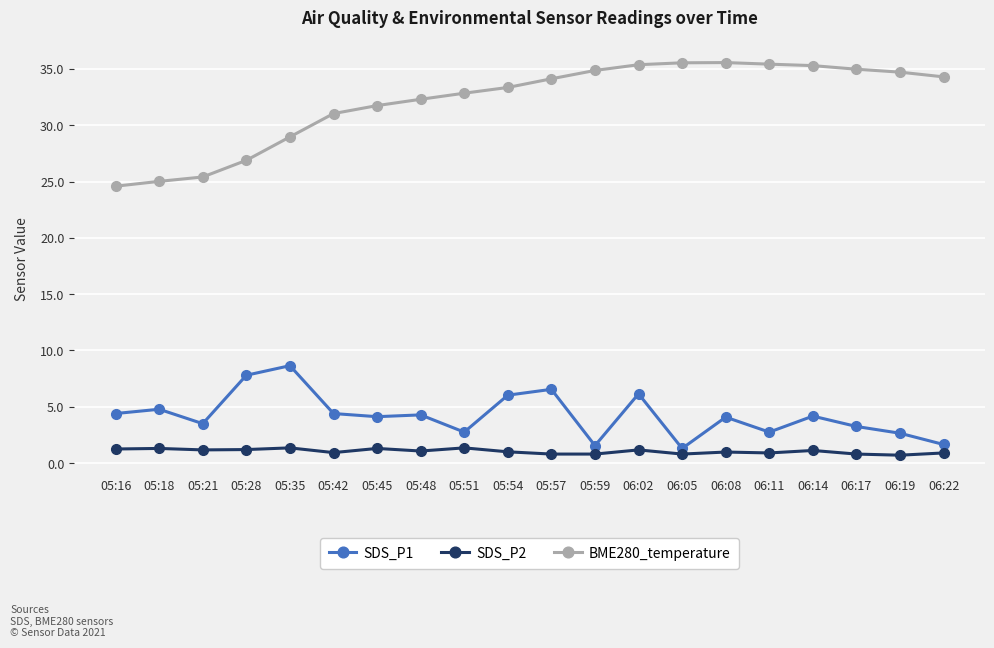

What is the minimum value for SDS_P1?

1.3